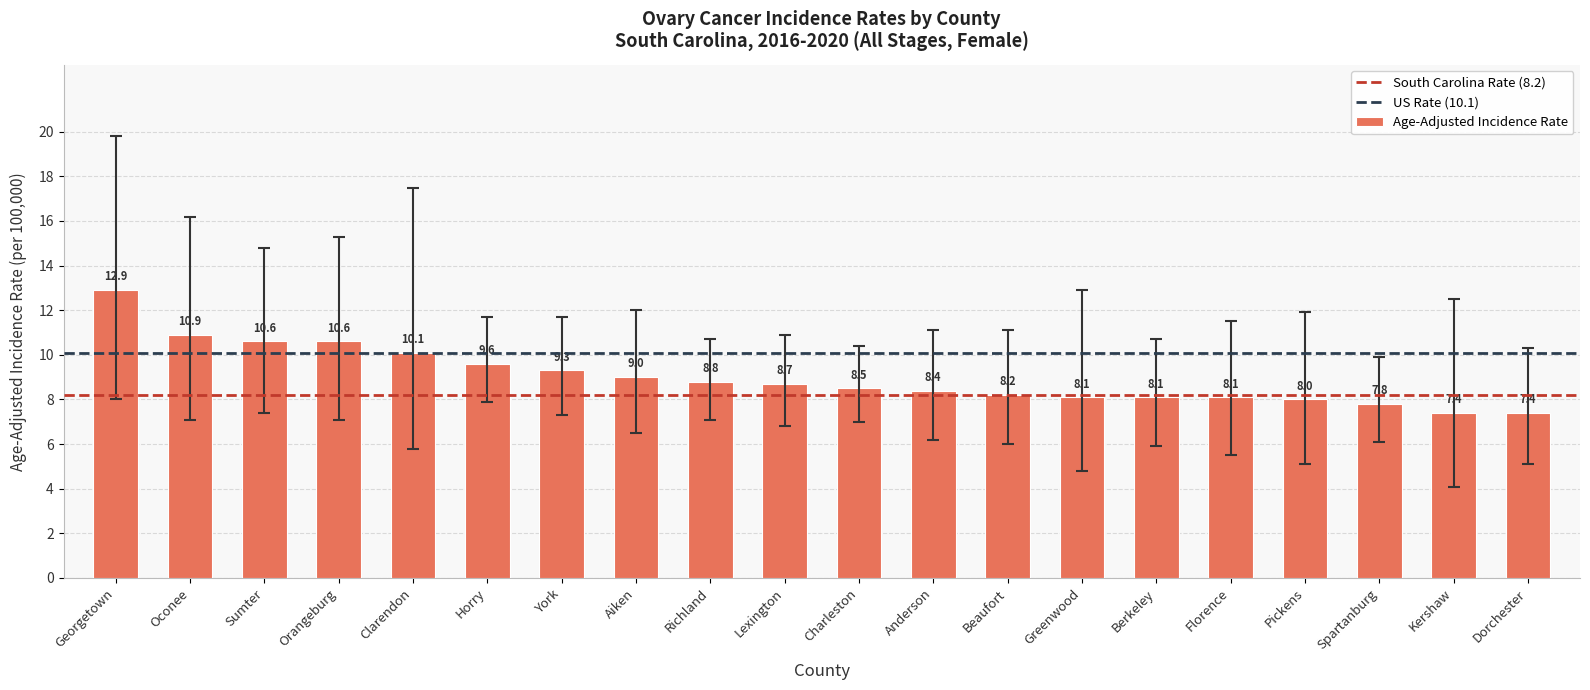

At which category does the chart reach its peak across all series?

Georgetown